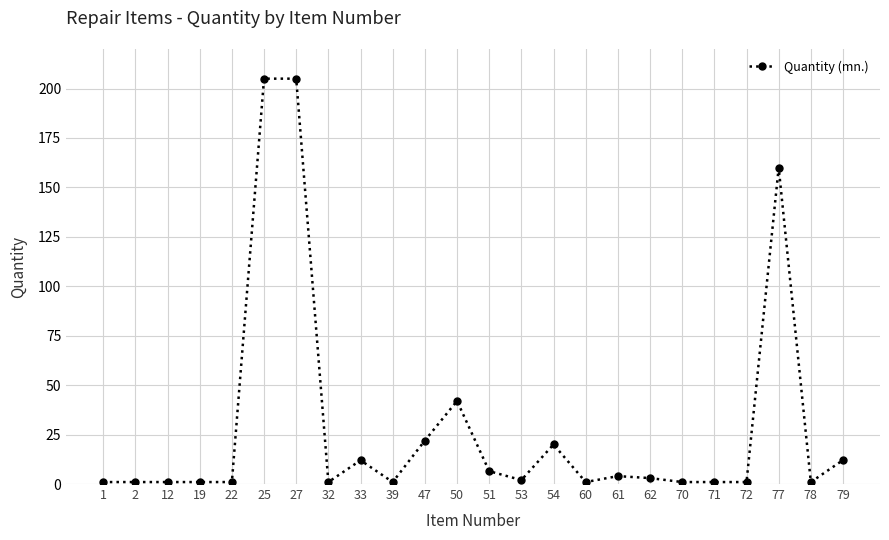

True or false: the data has more than 1 interior local peaks.

True